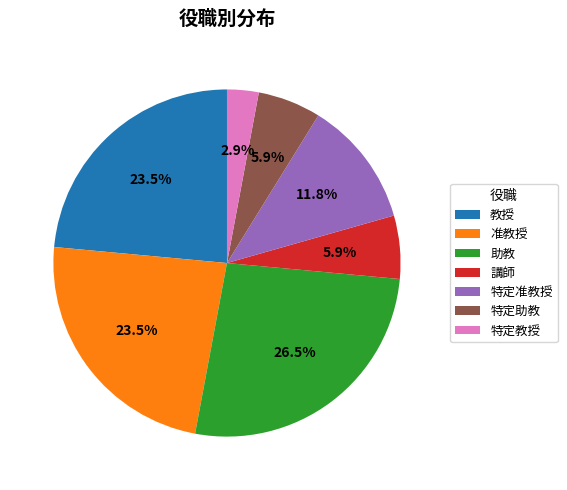

What is the total percentage of 准教授 and 特定助教?

29.4%